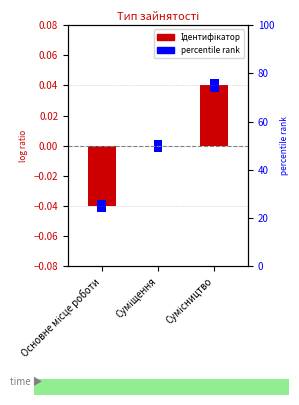

Count the values in the range 0 to 1.

2